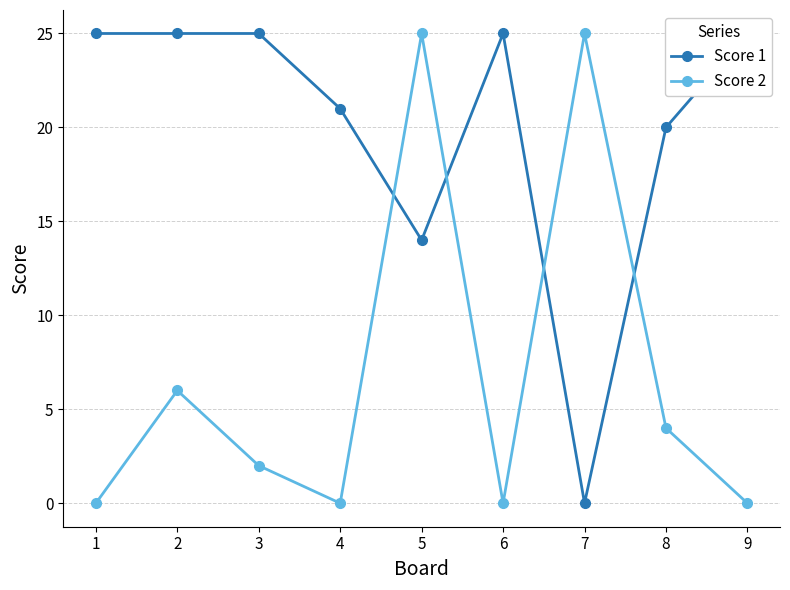

Reading left to right, list all the values displayed in this chart.

Score 1: 25	25	25	21	14	25	0	20	25
Score 2: 0	6	2	0	25	0	25	4	0